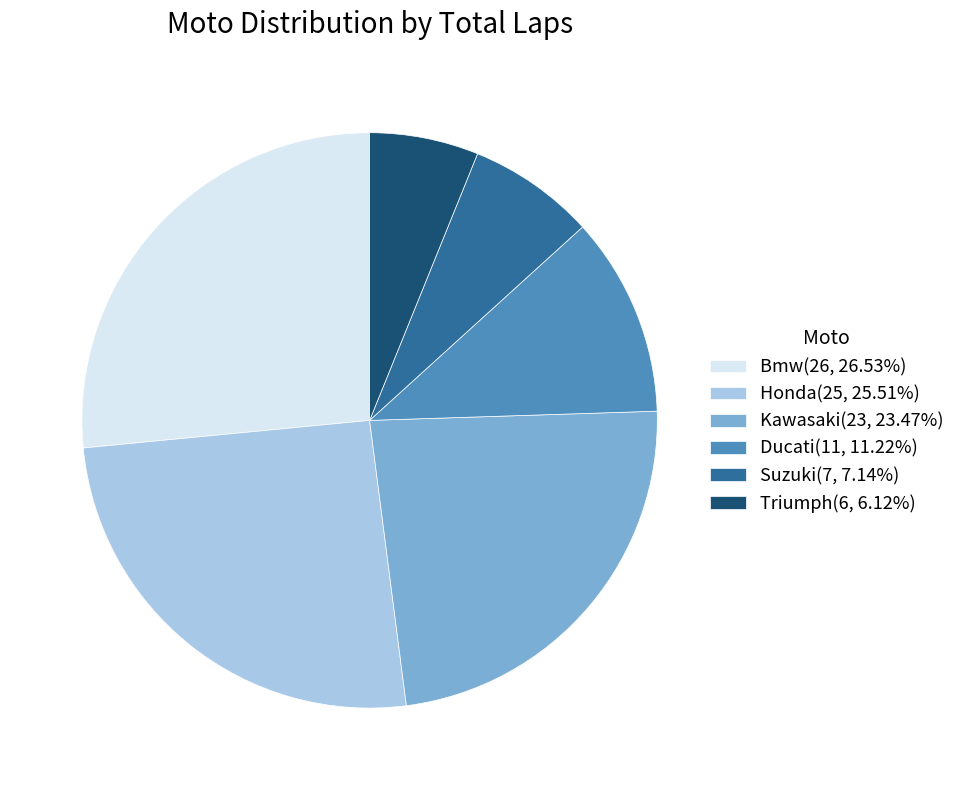

Is there any slice that represents more than half of the pie?

No